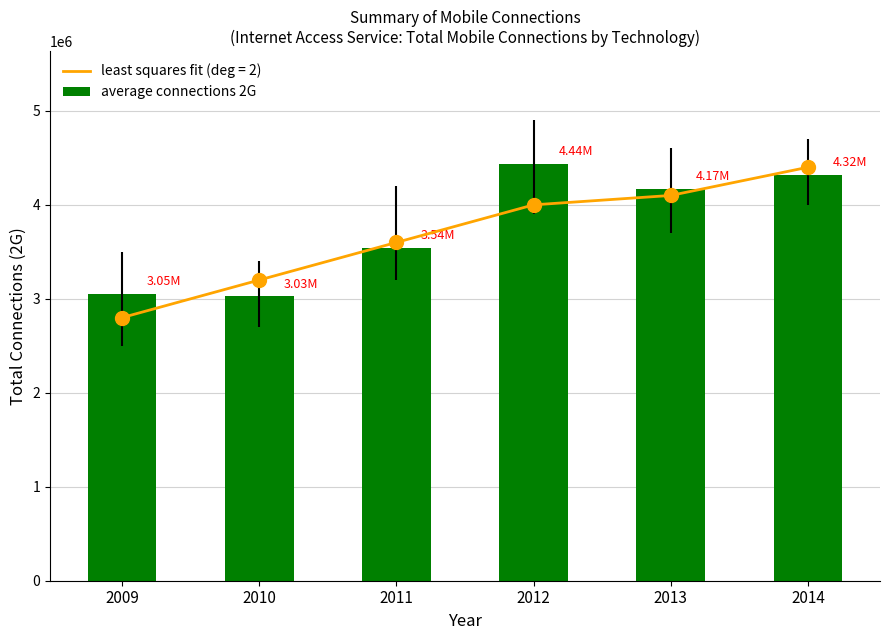

How many distinct data groups are displayed?

1